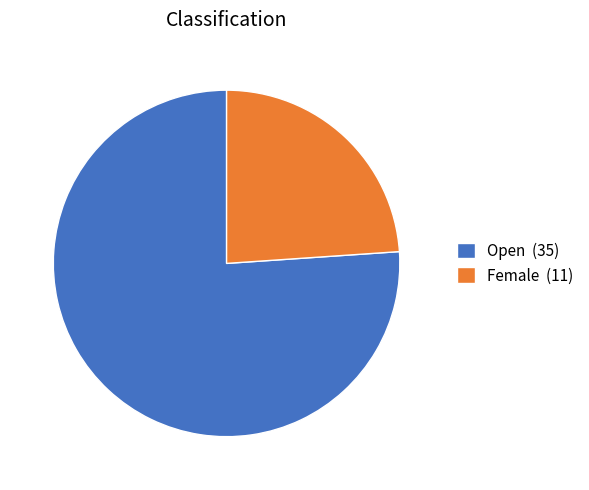

Which category accounts for the majority?

Open